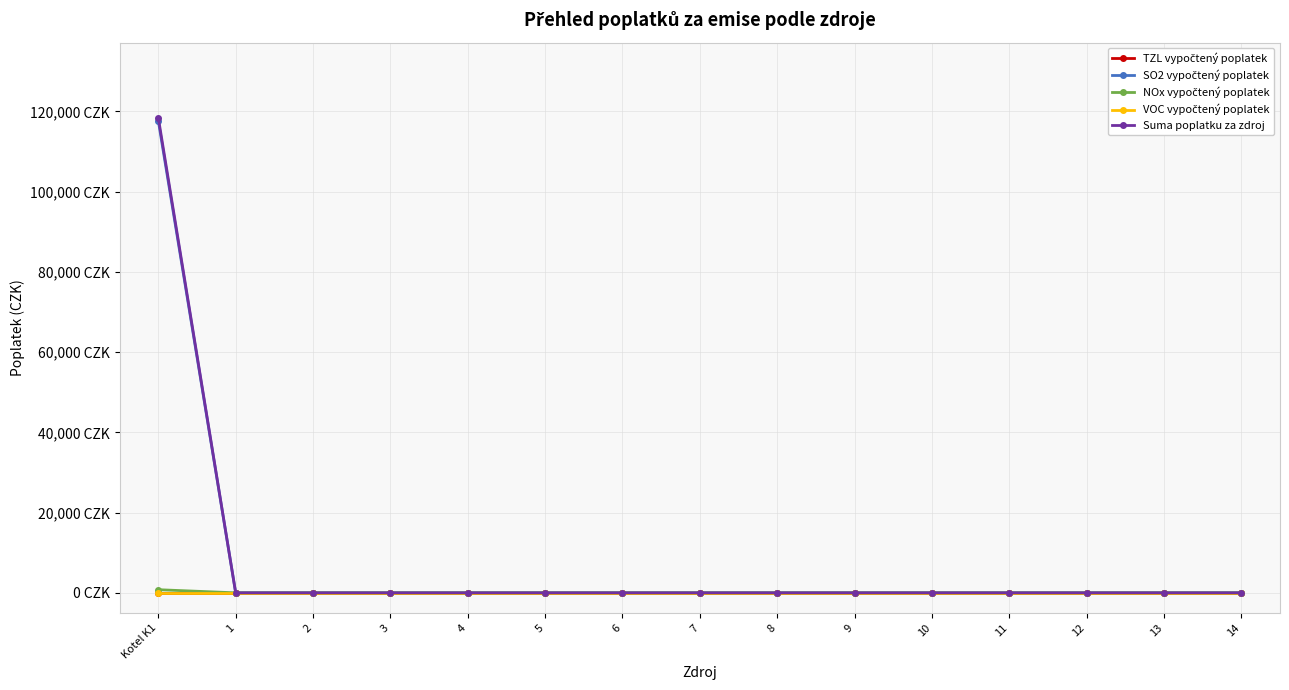

True or false: VOC vypočtený poplatek has more than 2 points higher than both neighbors.

False